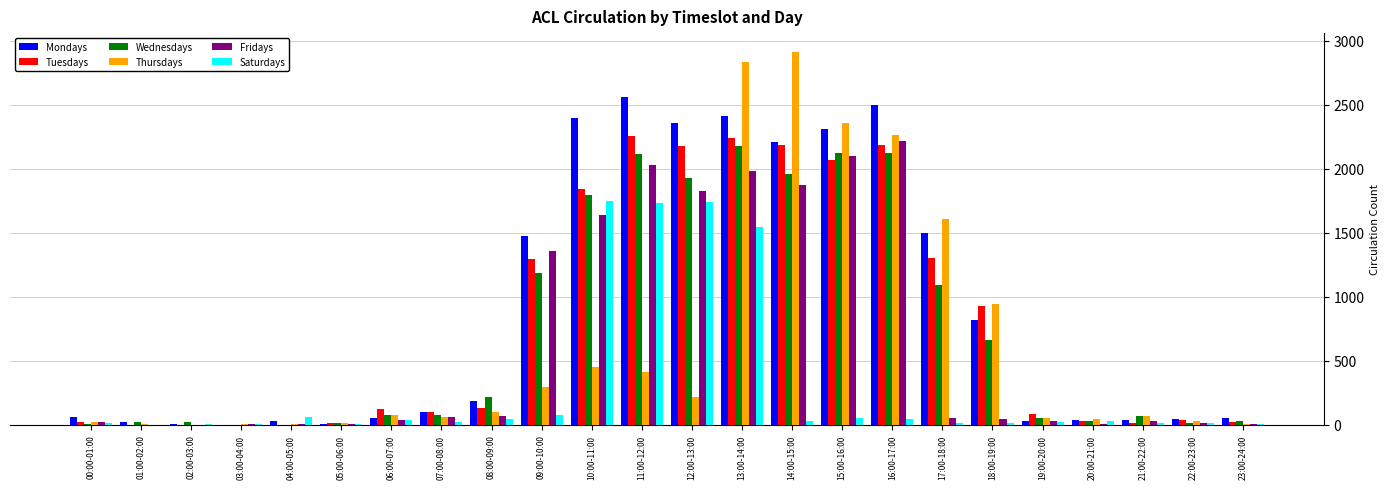

What is the sum of the Thursdays values at 01:00-02:00 and 10:00-11:00?

463